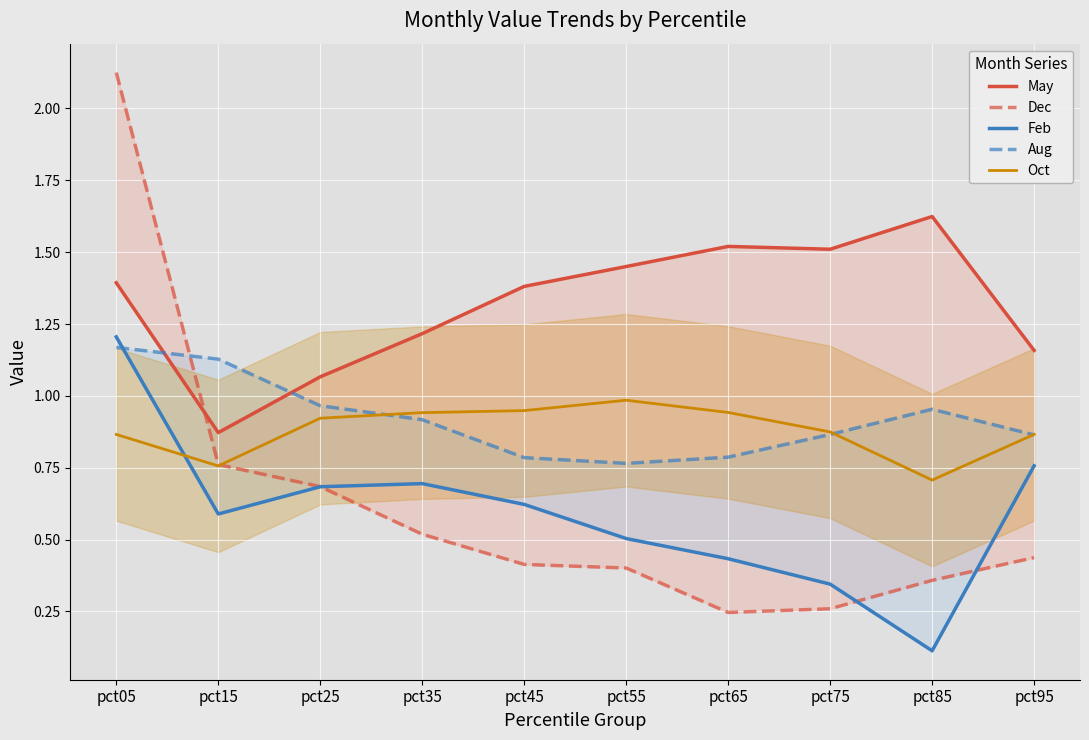

True or false: May has a value of 0.5 at pct05.

False